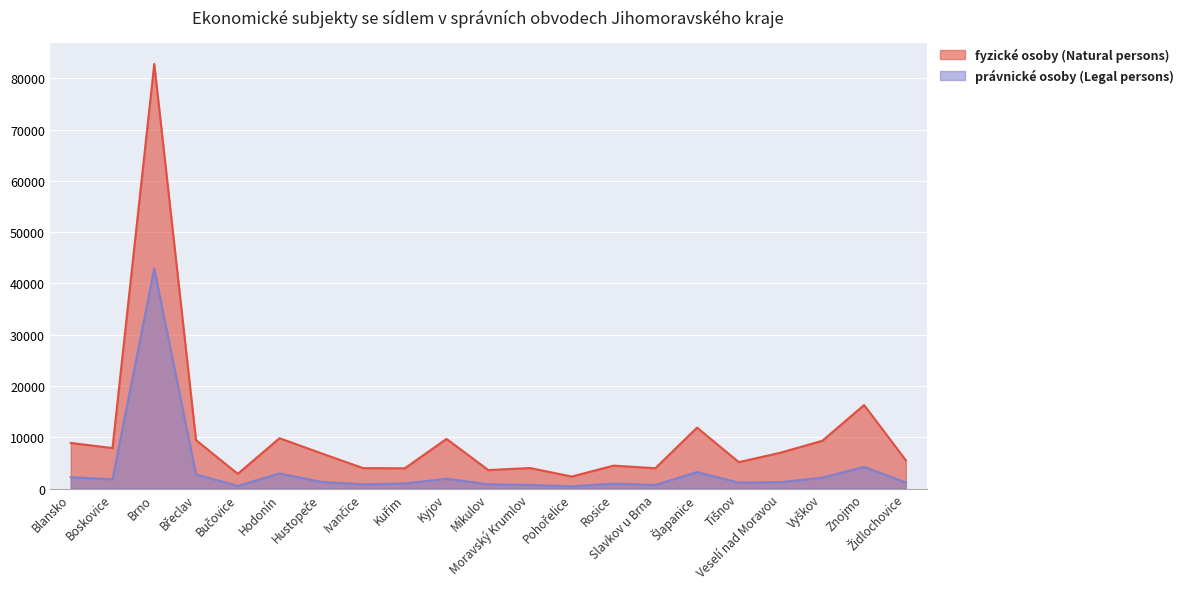

True or false: fyzické osoby (Natural persons) and právnické osoby (Legal persons) intersect in this chart.

False